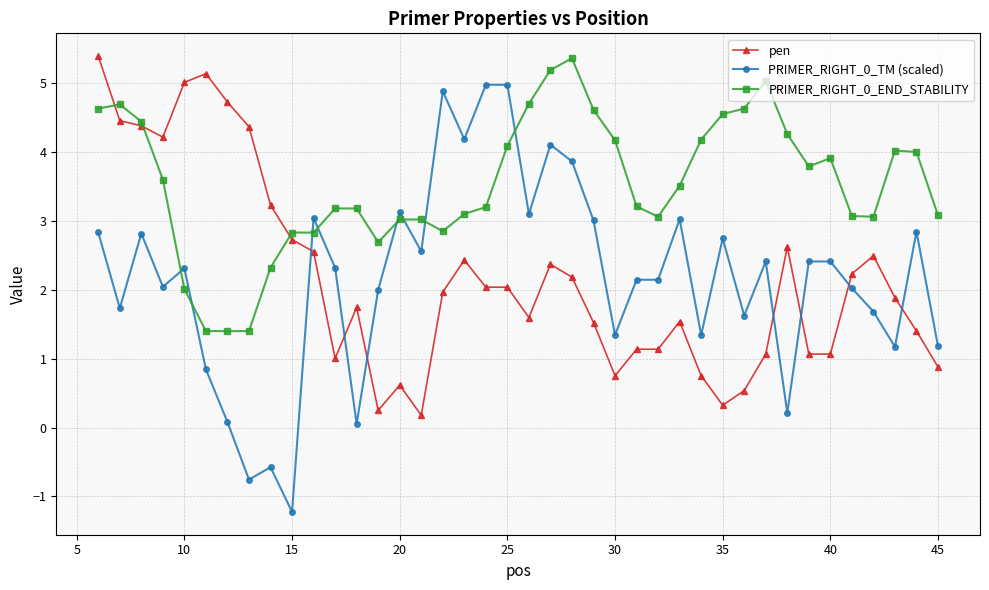

Which series has the largest total across all categories?

PRIMER_RIGHT_0_END_STABILITY